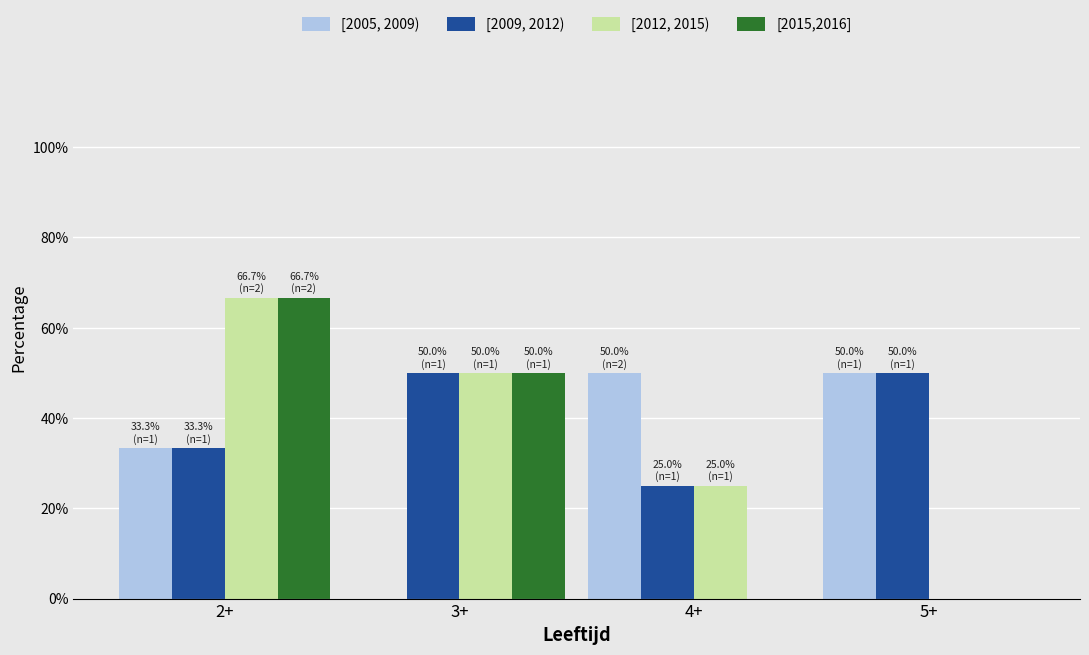

Which series changed the most between 2+ and 4+?

[2015,2016]